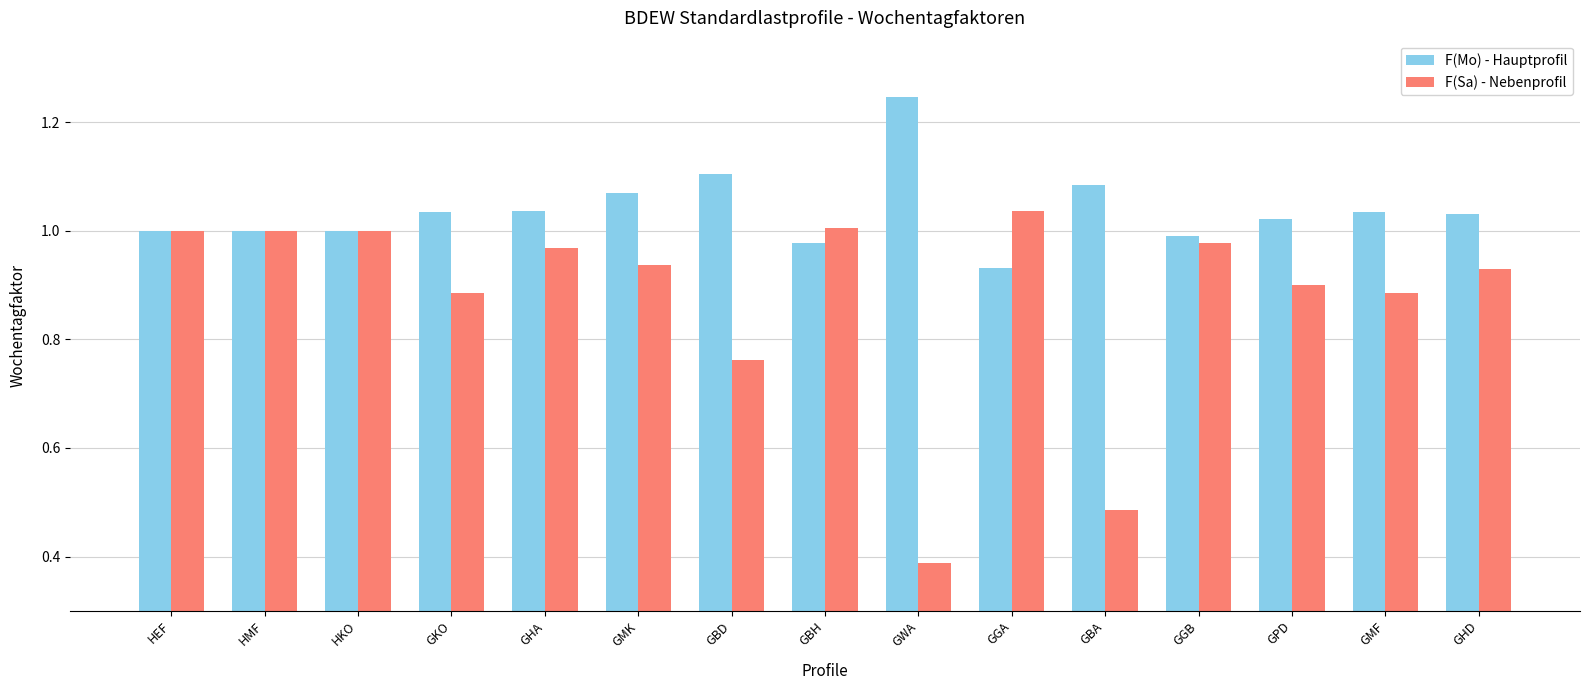

What is the difference between the maximum and second lowest values in the F(Mo) - Hauptprofil series?

0.3